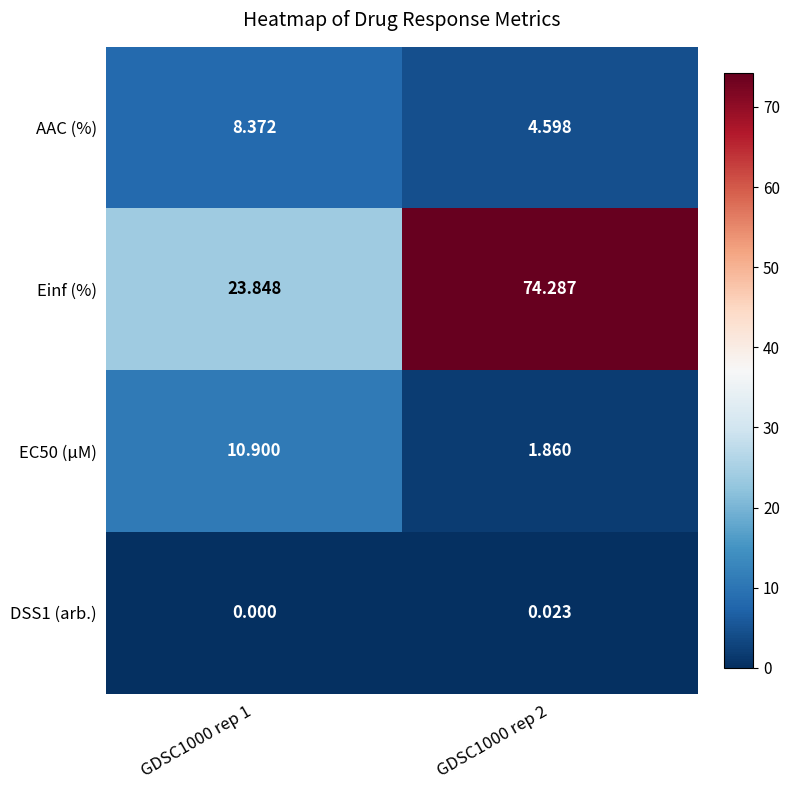

Between GDSC1000 rep 1 and GDSC1000 rep 2, which series saw the biggest shift?

Einf (%)